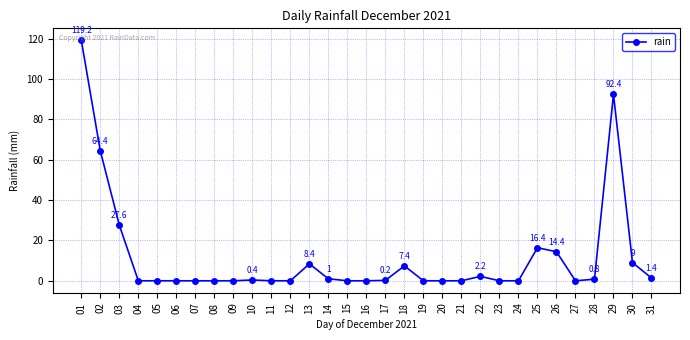

The value at 07 is -54.2. True or false?

False